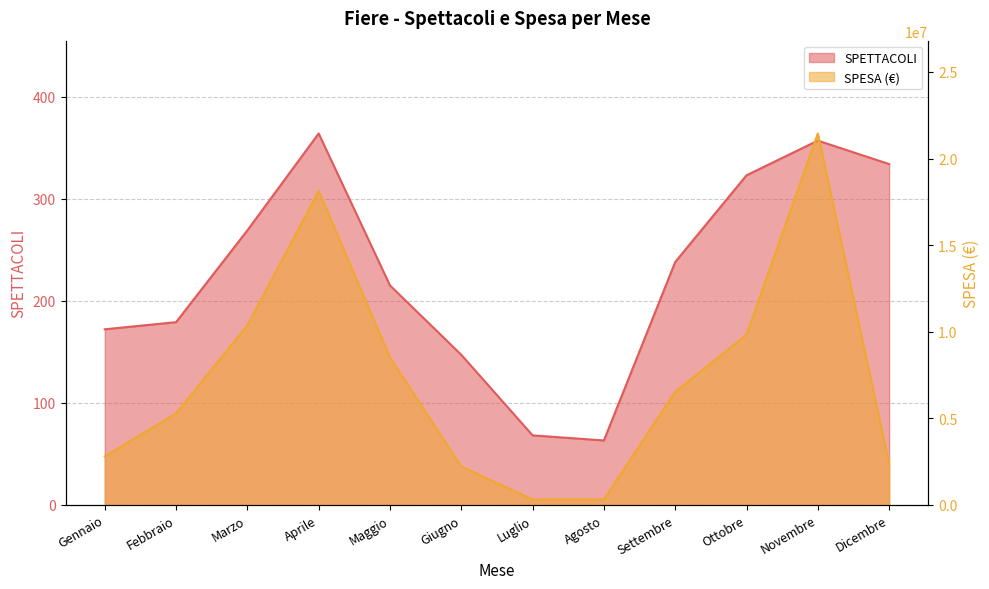

How many values in the SPESA series are below 6520470?

6